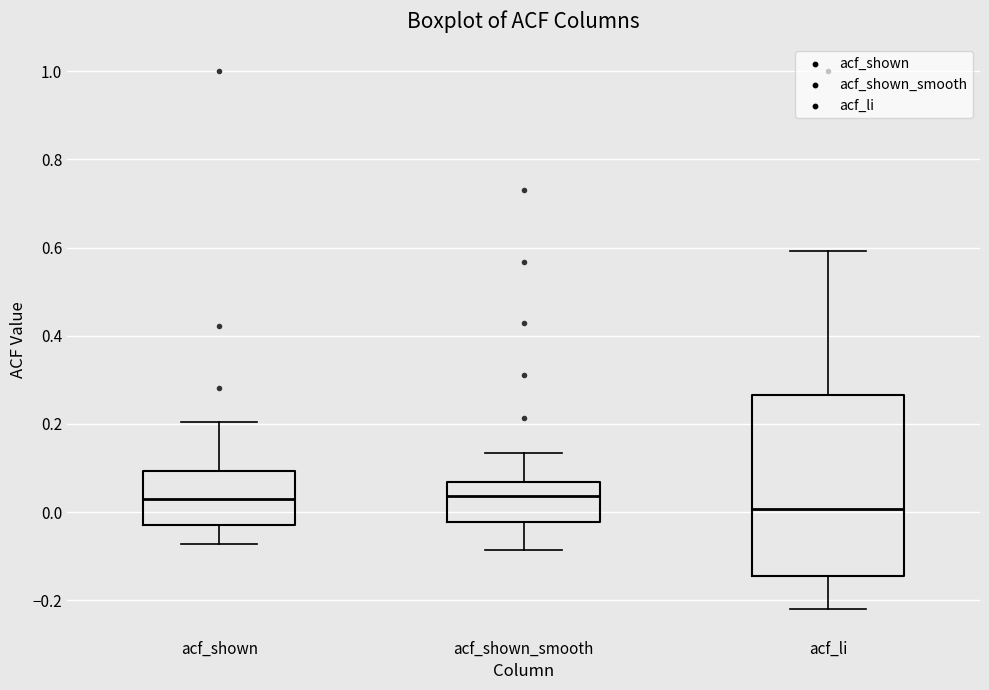

Comparing the boxes themselves (not the whiskers), which one is the tallest?

acf_li